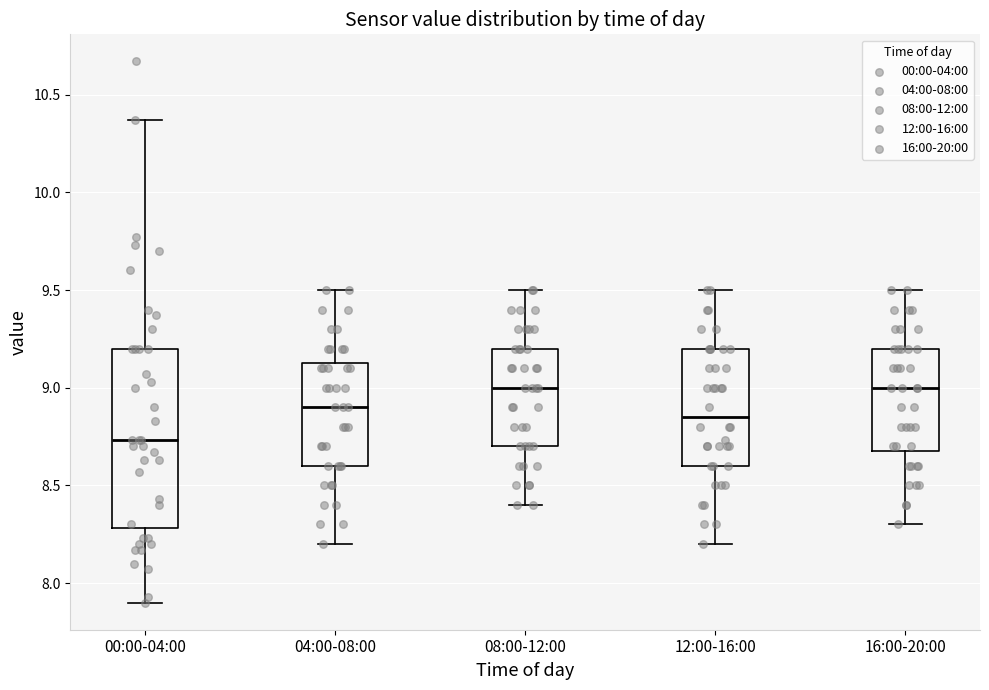

Reading left to right, read every box against the y-axis: the position of its median line, the range the box covers, and the ends of its whiskers. The values are not printed on the chart, so give them approximately, as read against the axis.

00:00-04:00: median 8.75, box 8.30 to 9.20, whiskers 7.90 to 10.35
04:00-08:00: median 8.90, box 8.60 to 9.15, whiskers 8.20 to 9.50
08:00-12:00: median 9.00, box 8.70 to 9.20, whiskers 8.40 to 9.50
12:00-16:00: median 8.85, box 8.60 to 9.20, whiskers 8.20 to 9.50
16:00-20:00: median 9.00, box 8.70 to 9.20, whiskers 8.30 to 9.50